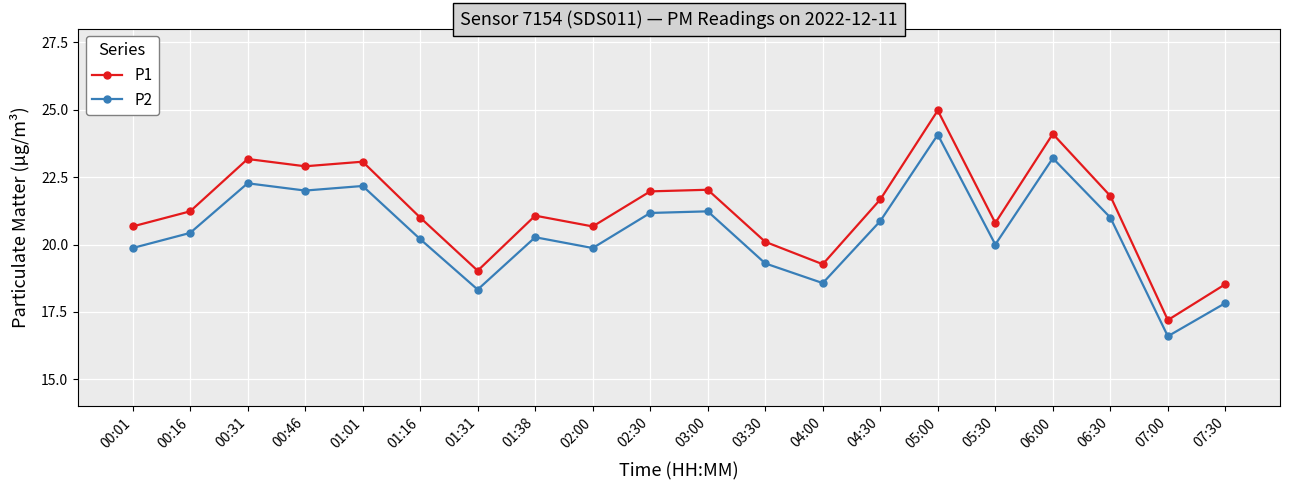

What is the value of the P1 point at the 16th from the left?

20.8